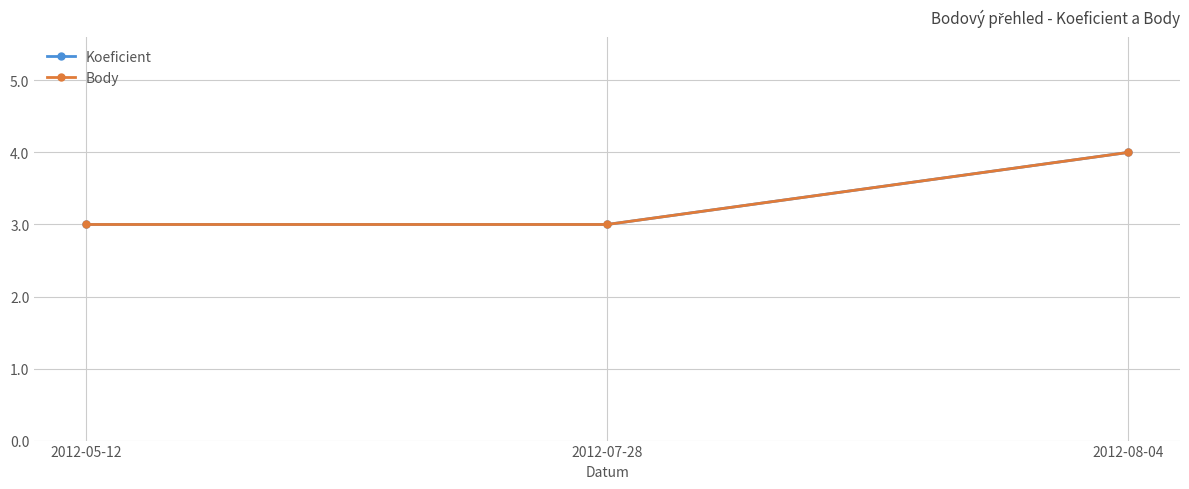

Which category has the highest value across all series?

2012-08-04